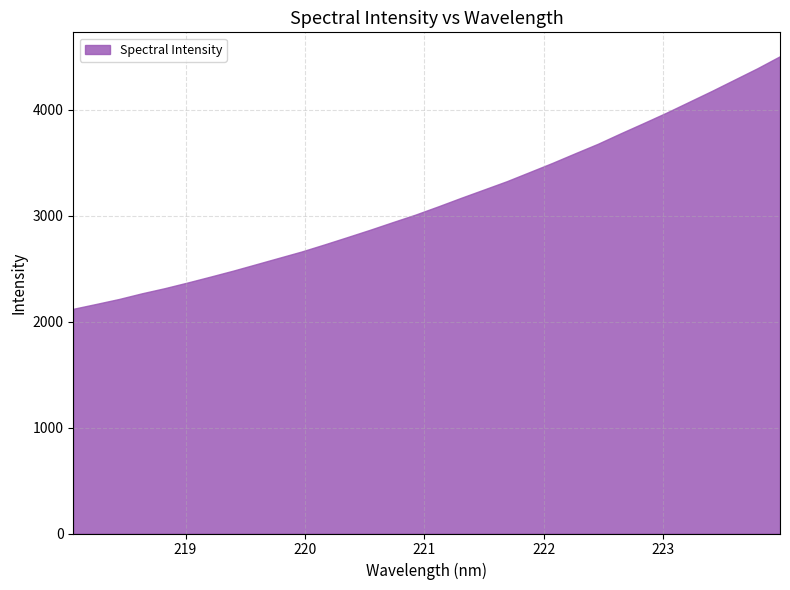

What is the change in value from 218.0596 to 221.4993?

+1125.5